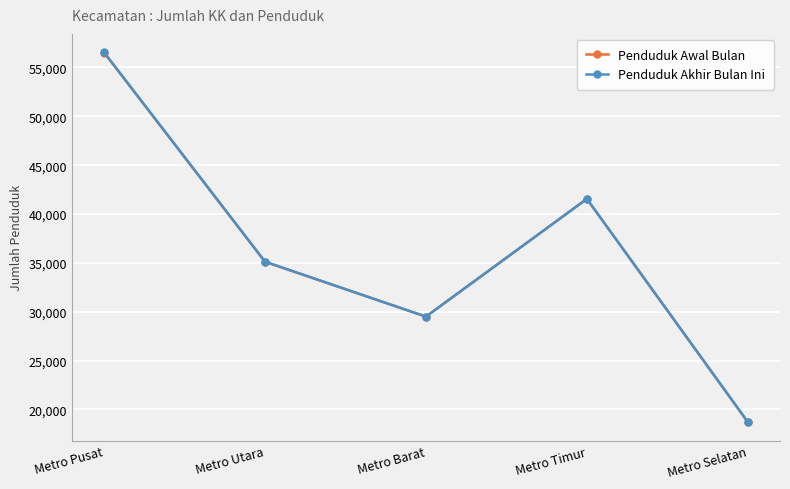

What is the value of the Penduduk Akhir Bulan Ini point at the 1st from the left?

56545